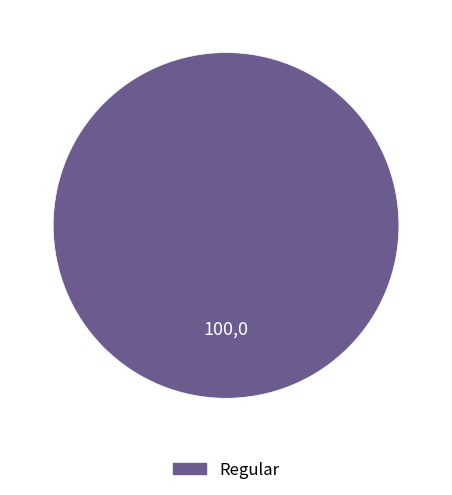

Count the number of slices in the pie.

1